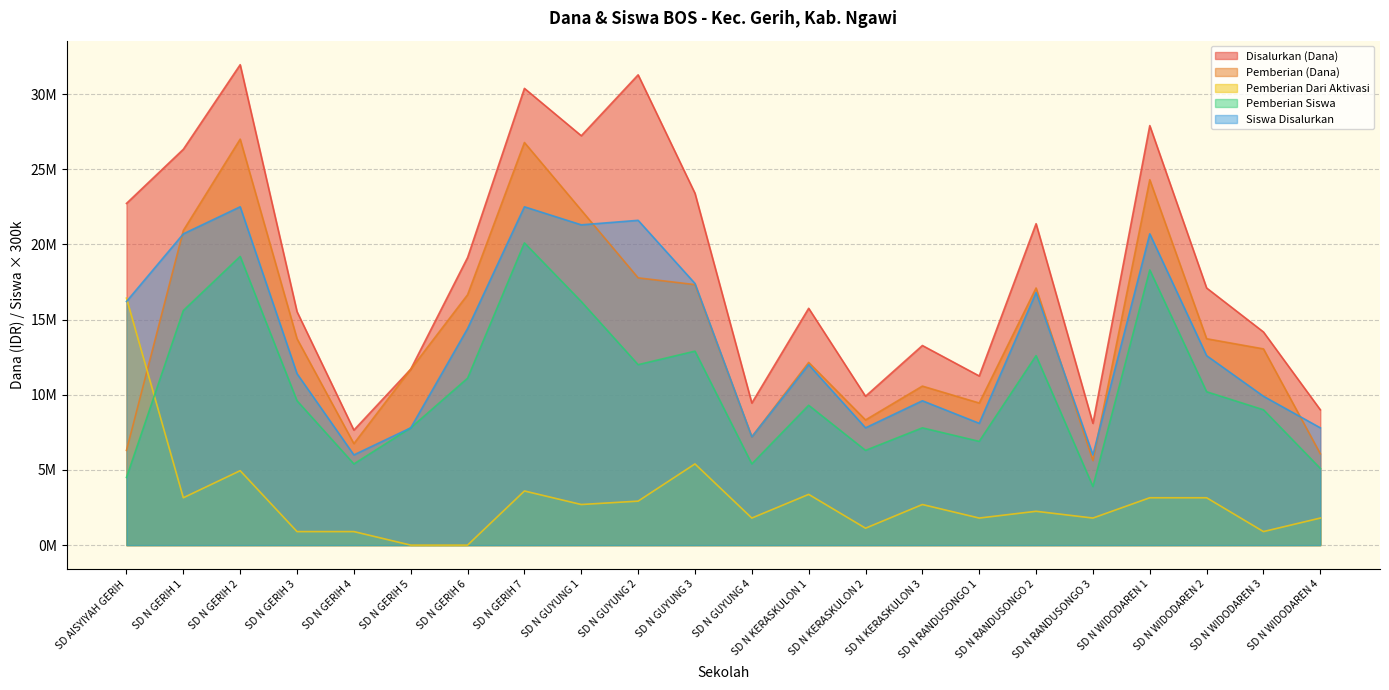

True or false: Disalurkan (Dana) and Pemberian Dari Aktivasi cross at least once.

False